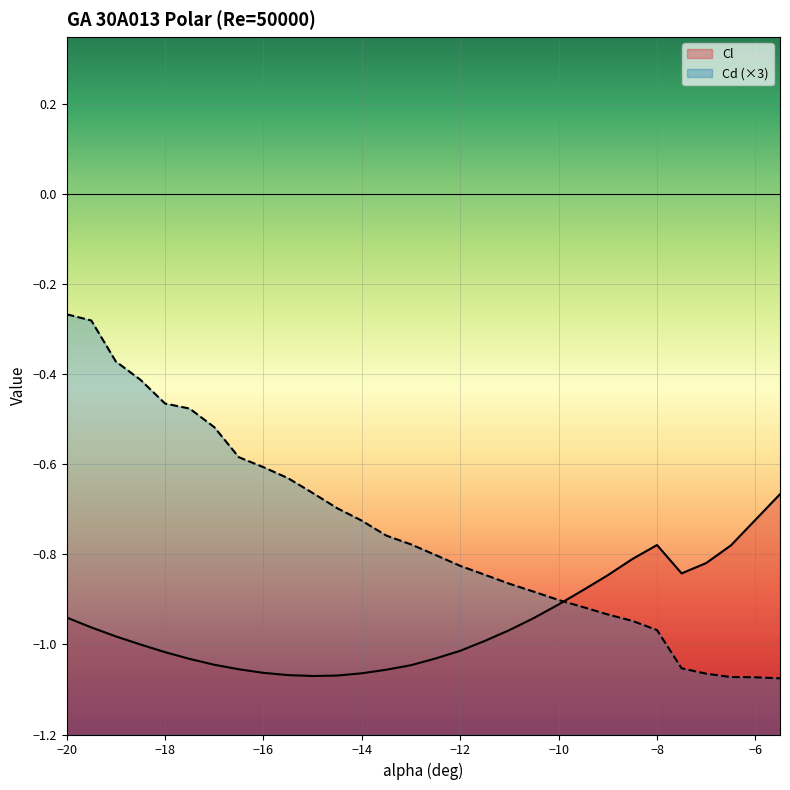

How many lines are shown in the chart?

2